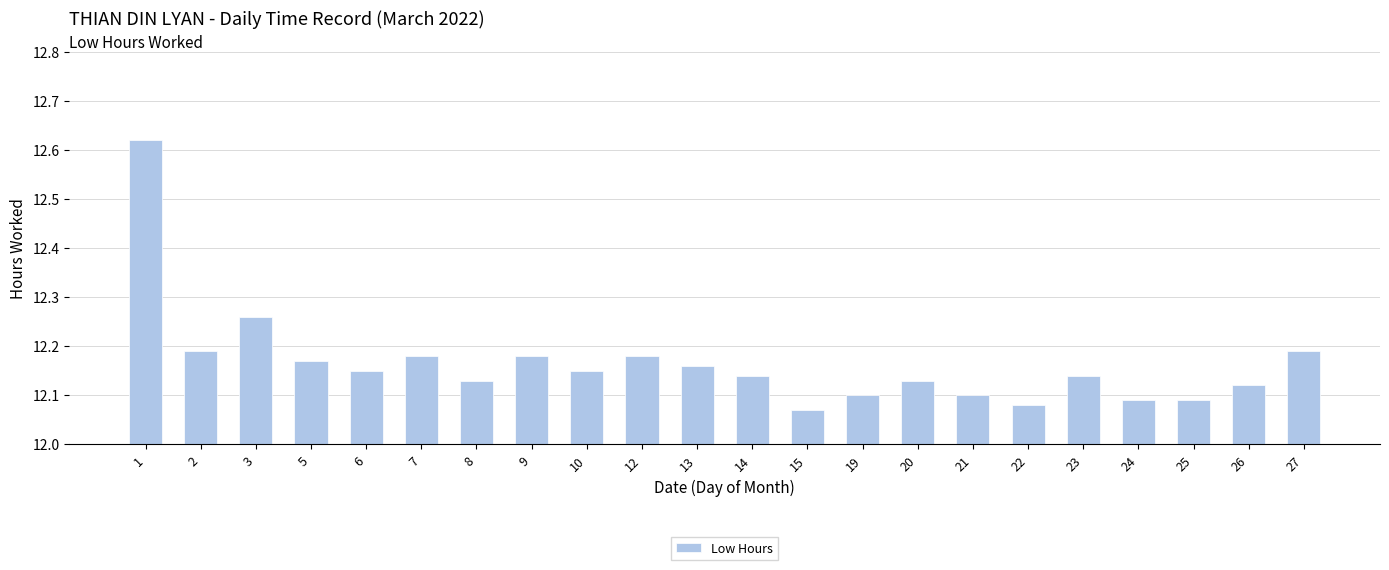

True or false: the data shows 21.0 at 24.

False